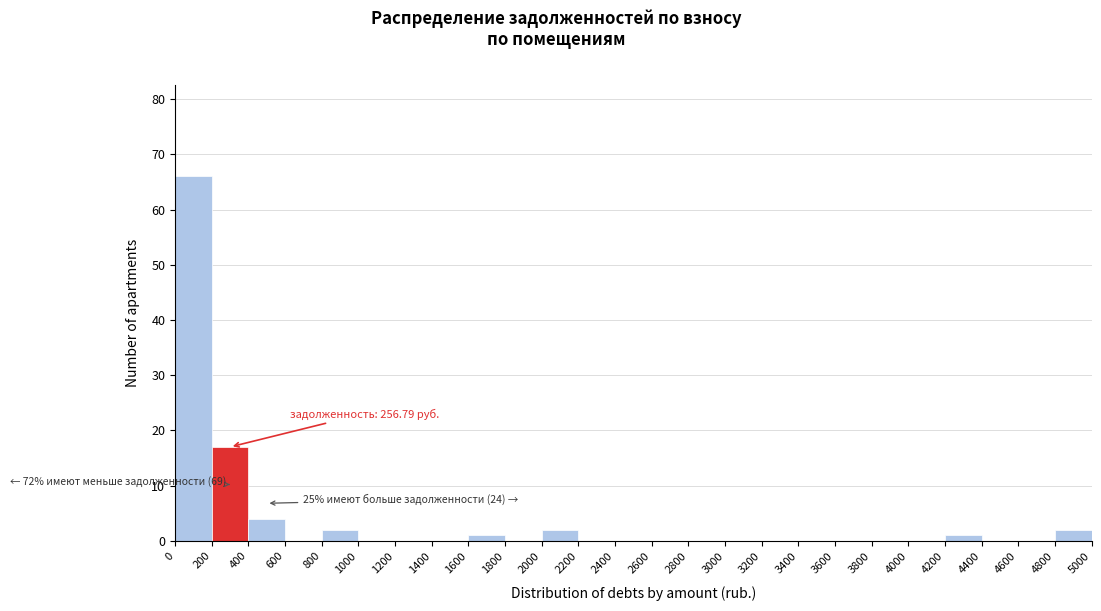

Over which range of the x-axis is the bar tallest?

0 to 200